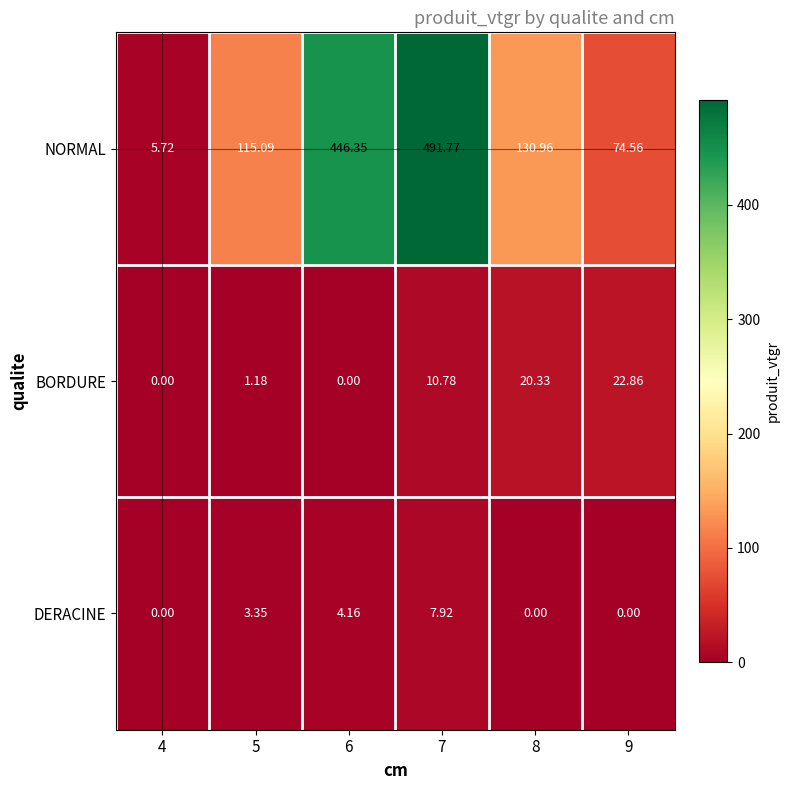

Which series has the widest spread of values?

NORMAL